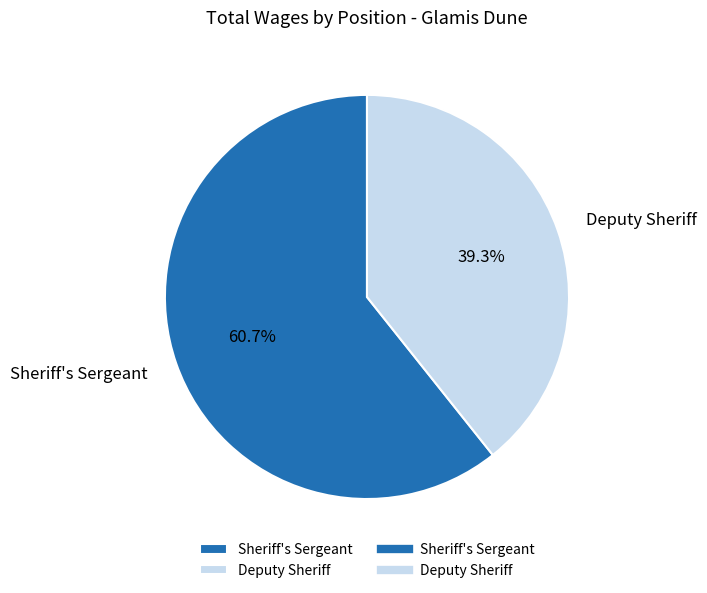

Which category has the biggest portion of the pie?

Sheriff's Sergeant